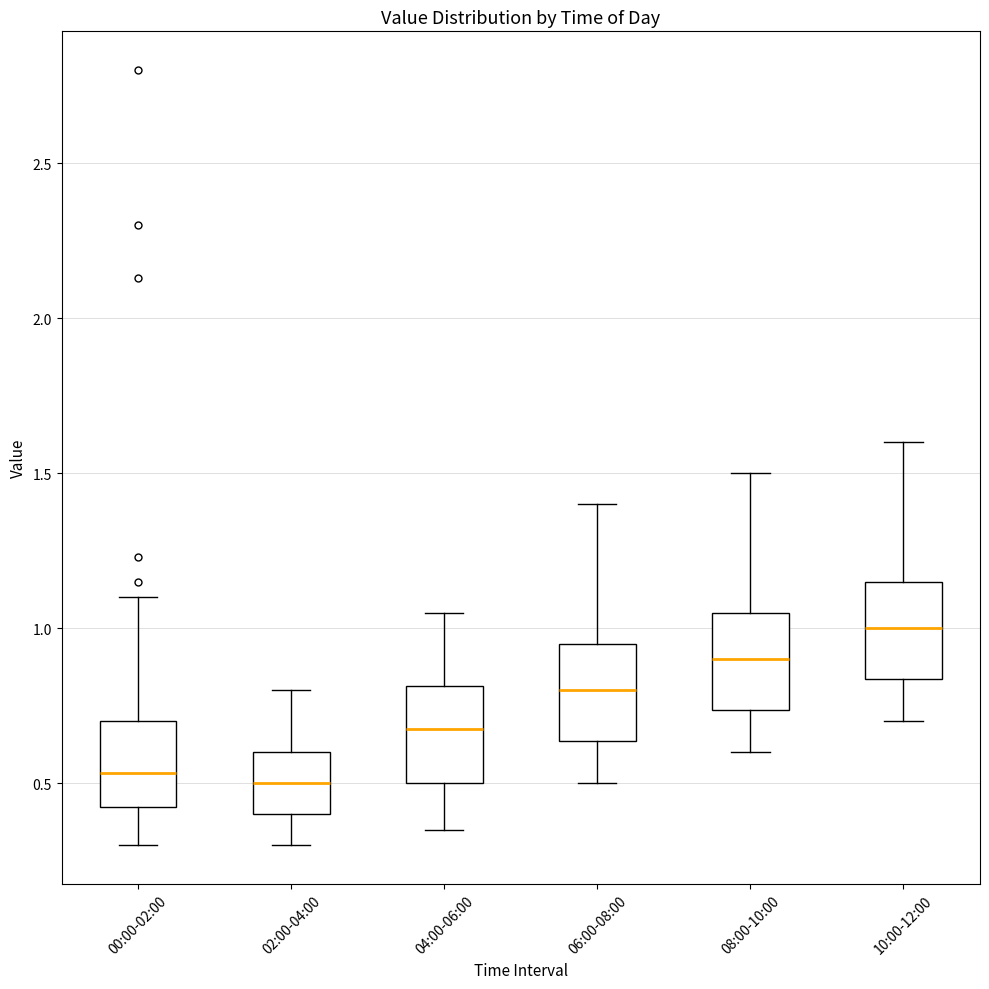

Reading left to right, read every box against the y-axis: the position of its median line, the range the box covers, and the ends of its whiskers. The values are not printed on the chart, so give them approximately, as read against the axis.

00:00-02:00: median 0.55, box 0.40 to 0.70, whiskers 0.30 to 1.10
02:00-04:00: median 0.50, box 0.40 to 0.60, whiskers 0.30 to 0.80
04:00-06:00: median 0.70, box 0.50 to 0.80, whiskers 0.35 to 1.05
06:00-08:00: median 0.80, box 0.65 to 0.95, whiskers 0.50 to 1.40
08:00-10:00: median 0.90, box 0.75 to 1.05, whiskers 0.60 to 1.50
10:00-12:00: median 1.00, box 0.85 to 1.15, whiskers 0.70 to 1.60